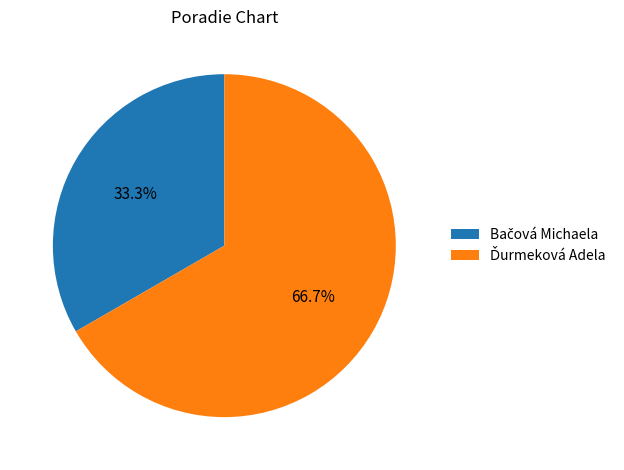

Is there a majority slice in this chart?

Yes